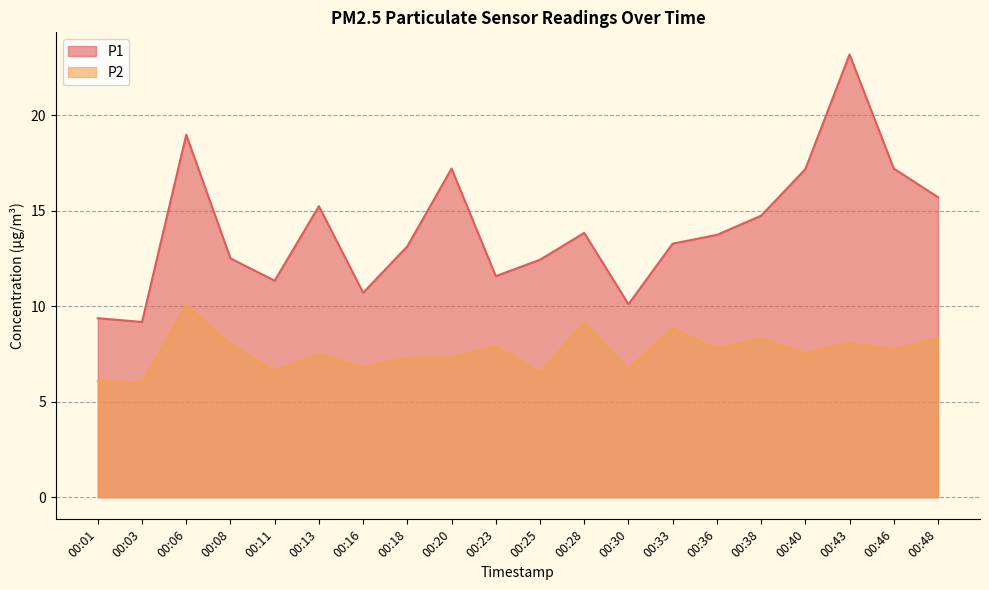

At which category is the sum across all series the highest?

00:43